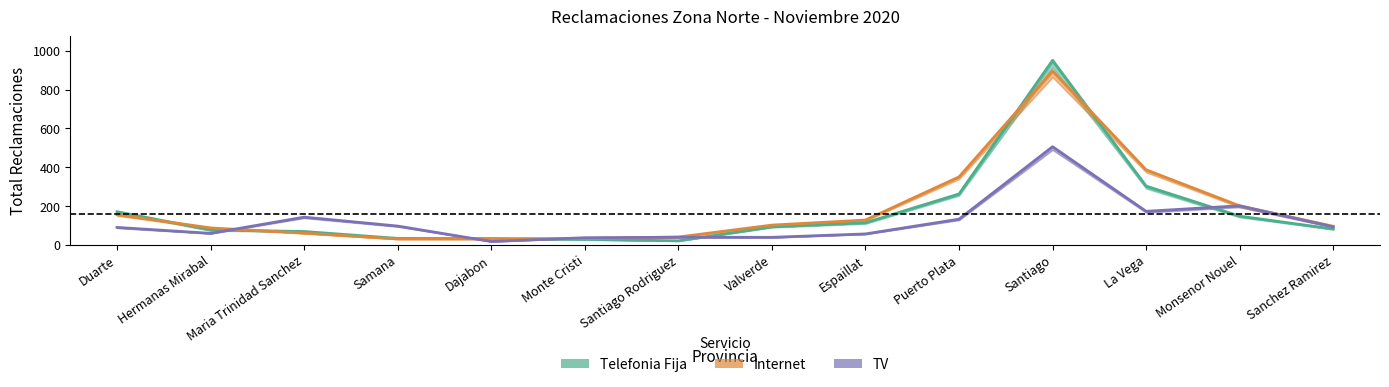

At Monte Cristi, list the series in order from largest to smallest.

TV, Internet, Telefonia Fija